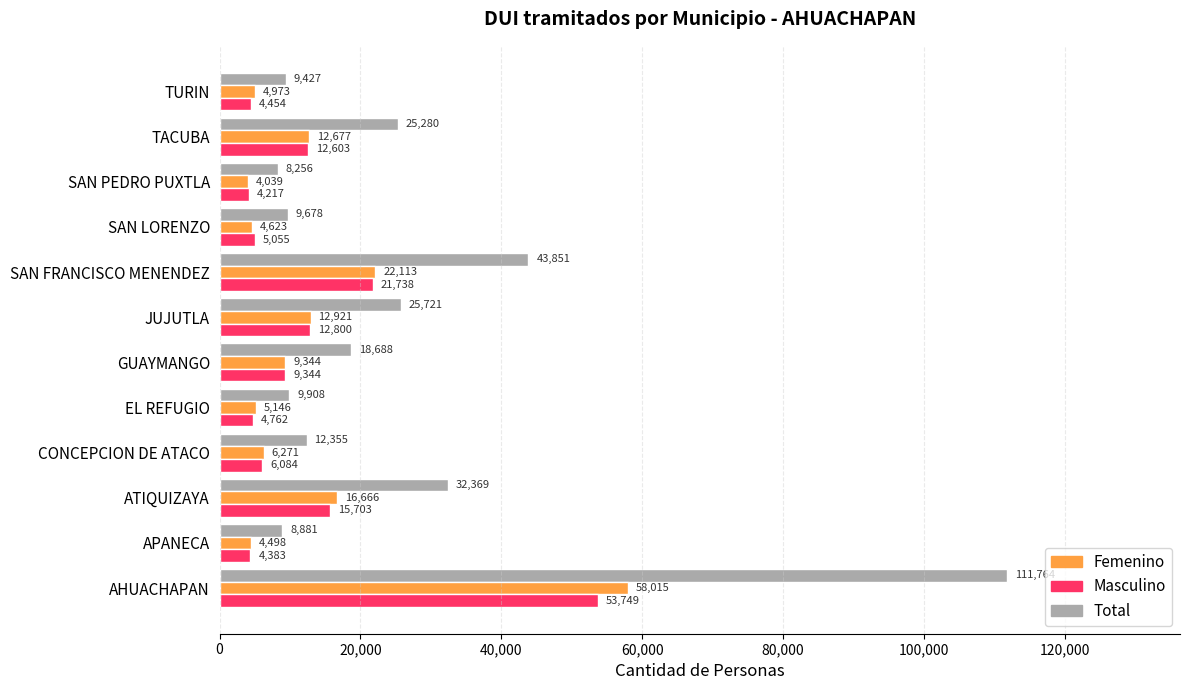

What is the average value of the Masculino series?

12908